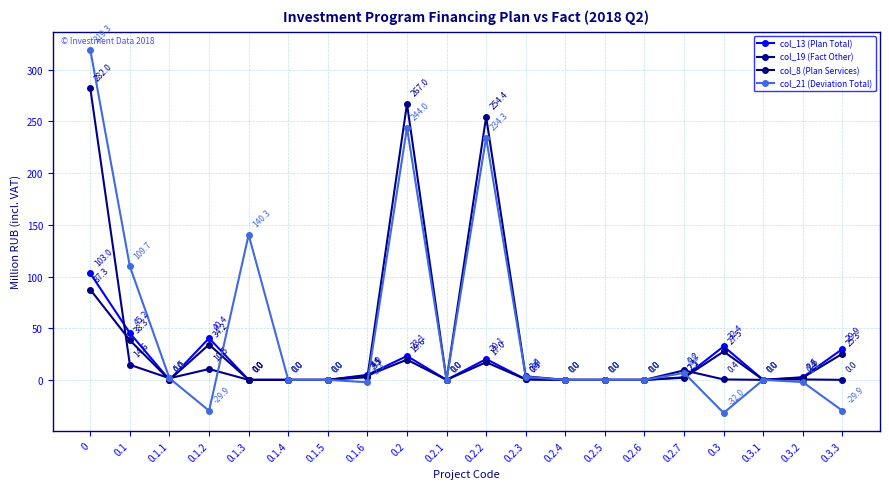

The value of col_13 (Plan Total) at 0.3.1 is 0.0. True or false?

True